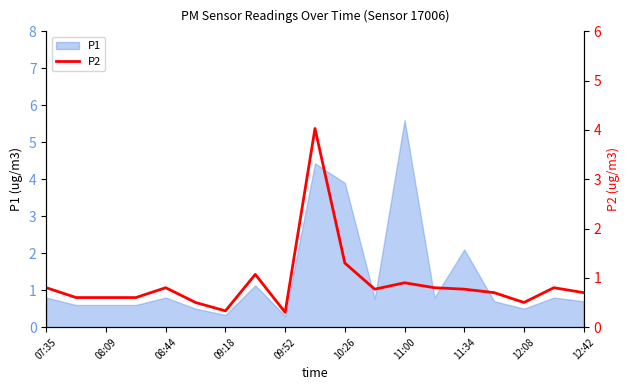

At which label is P1 closest to 2?

11:34